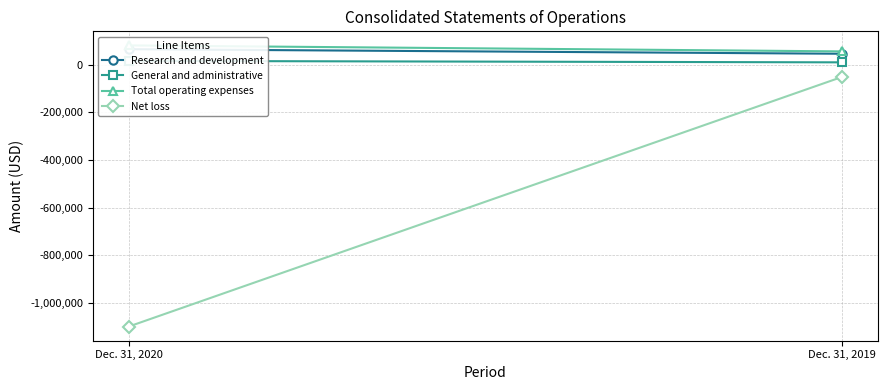

What is the value of the Total operating expenses point at the 1st from the left?

81021